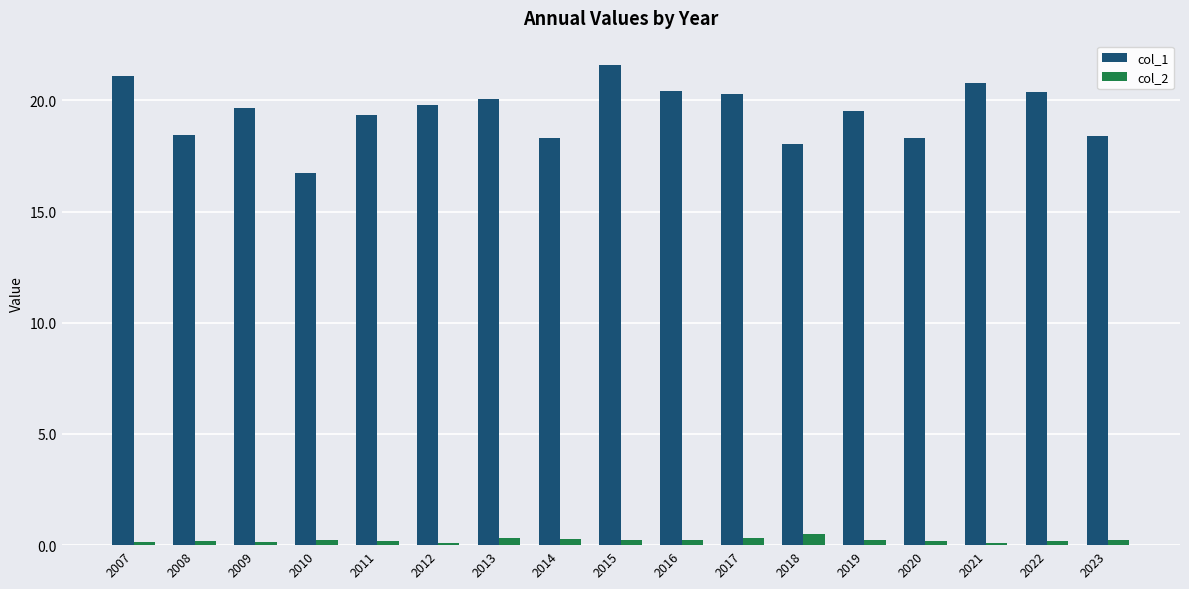

At which label does col_1 first exceed 19?

2007